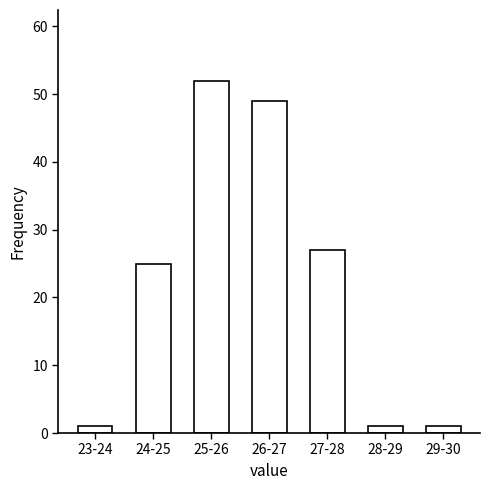

Reading left to right, what are all the values shown in this chart?

1	25	52	49	27	1	1